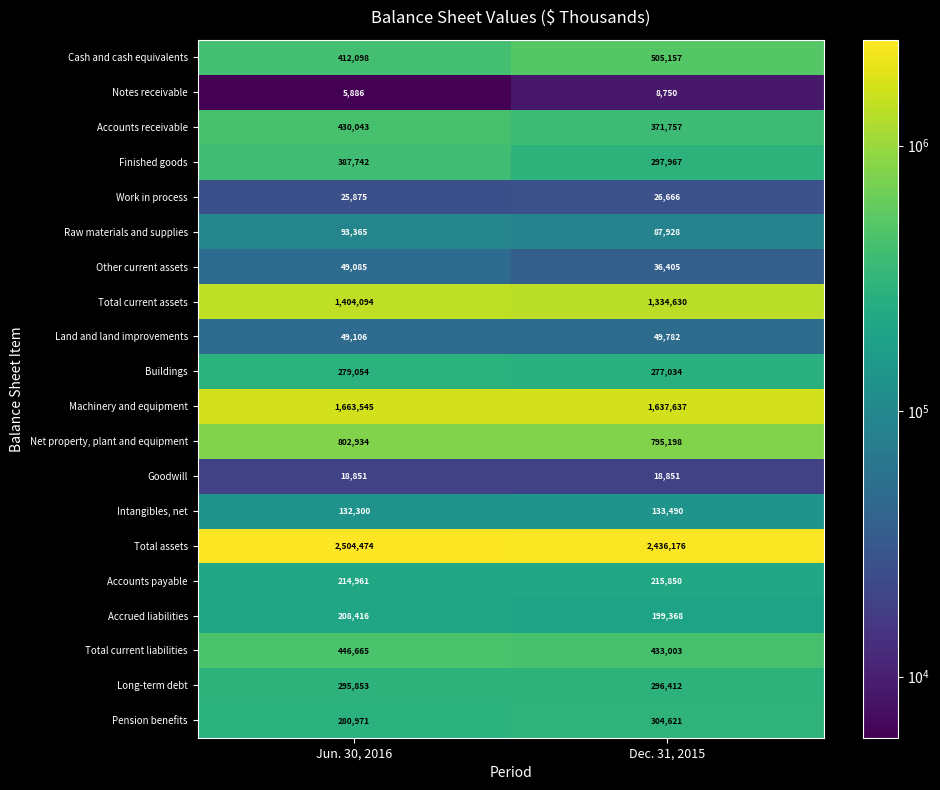

What is the sum of the Land and land improvements values at Dec. 31, 2015 and Jun. 30, 2016?

98888